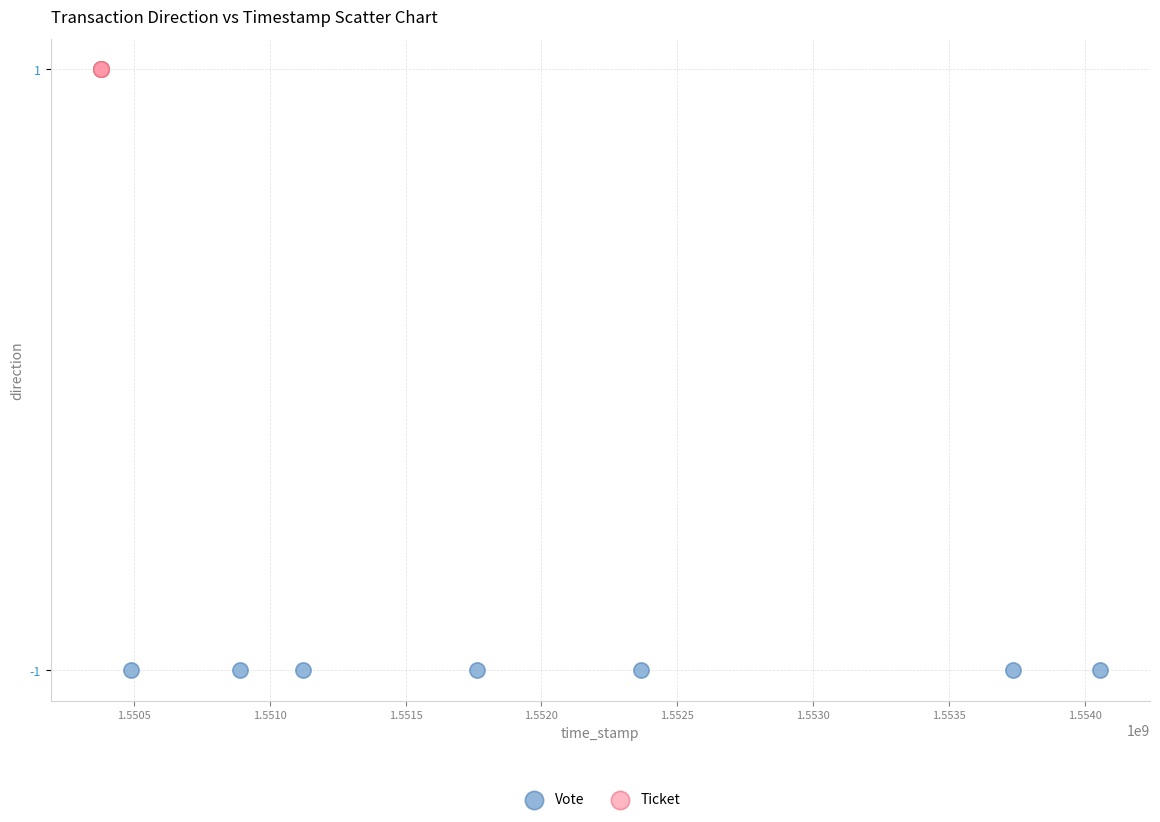

Which series contains the highest Y value?

Ticket